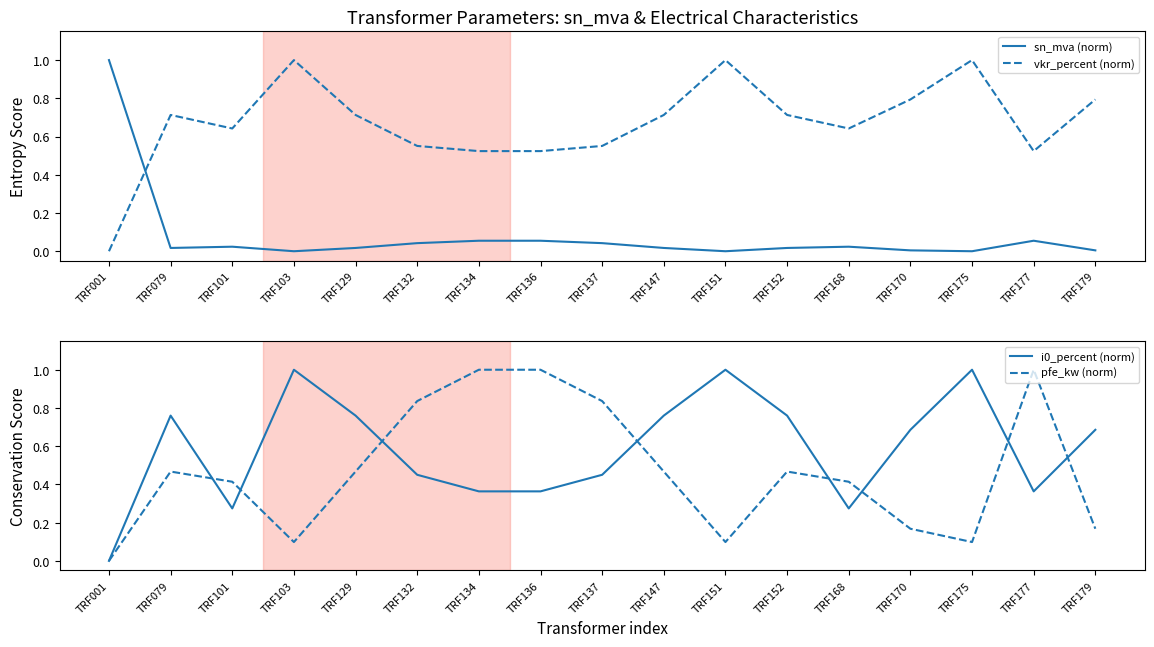

Reading left to right, list all the values displayed in this chart.

sn_mva (norm): 1.0	0.0	0.0	0.0	0.0	0.0	0.1	0.1	0.0	0.0	0.0	0.0	0.0	0.0	0.0	0.1	0.0
vkr_percent (norm): 0.0	0.7	0.6	1.0	0.7	0.6	0.5	0.5	0.6	0.7	1.0	0.7	0.6	0.8	1.0	0.5	0.8
i0_percent (norm): 0.0	0.8	0.3	1.0	0.8	0.5	0.4	0.4	0.5	0.8	1.0	0.8	0.3	0.7	1.0	0.4	0.7
pfe_kw (norm): 0.0	0.5	0.4	0.1	0.5	0.8	1.0	1.0	0.8	0.5	0.1	0.5	0.4	0.2	0.1	1.0	0.2